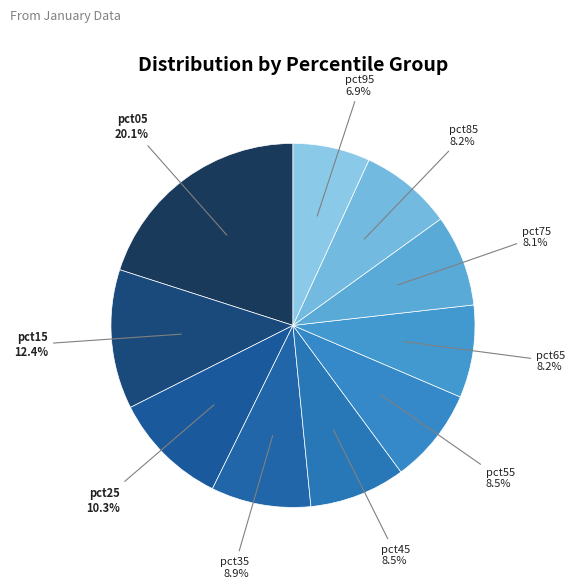

To the nearest percent, what is the difference between the largest and smallest slice percentages?

13%